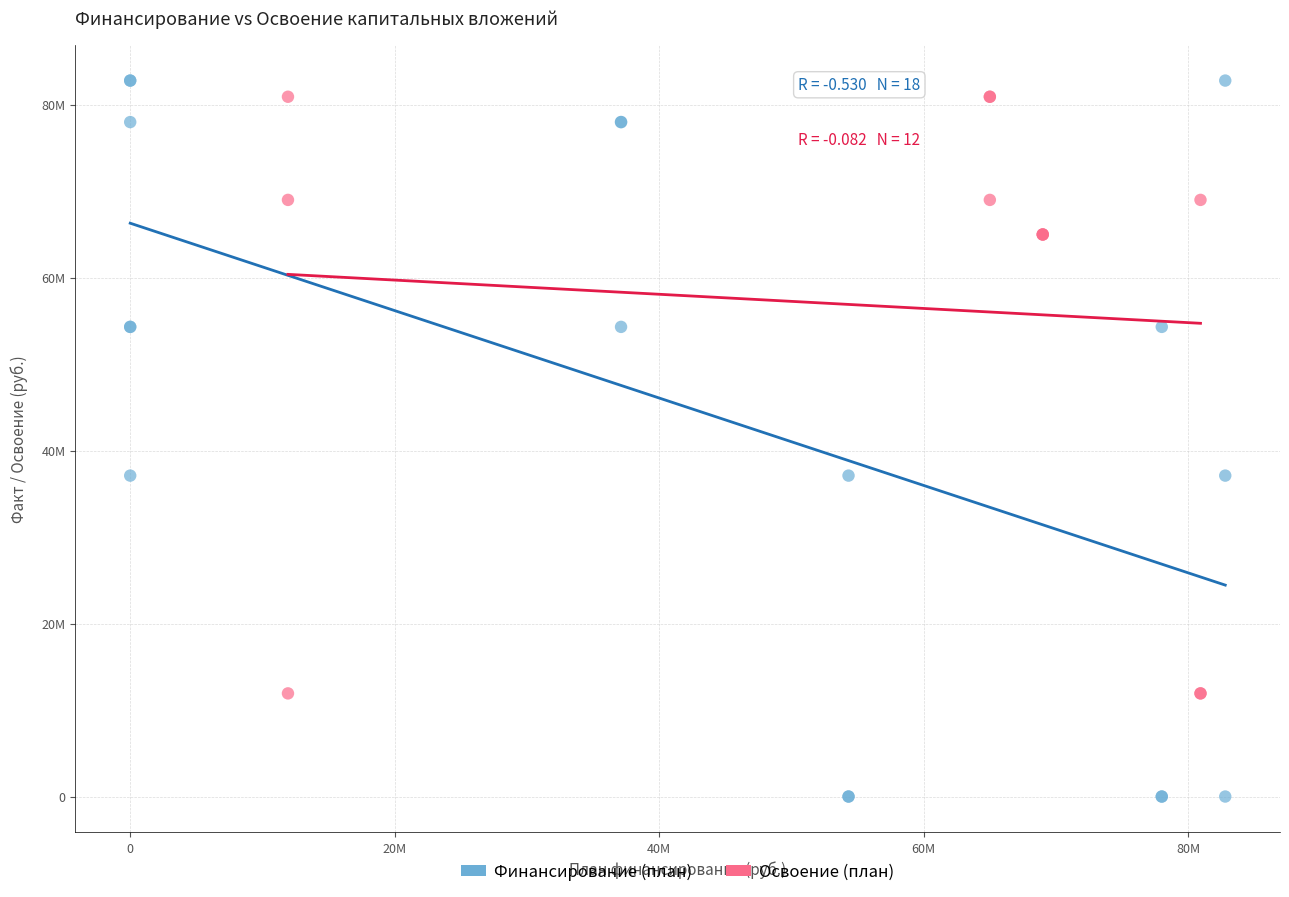

Which series contains the lowest Y value?

Финансирование (план)